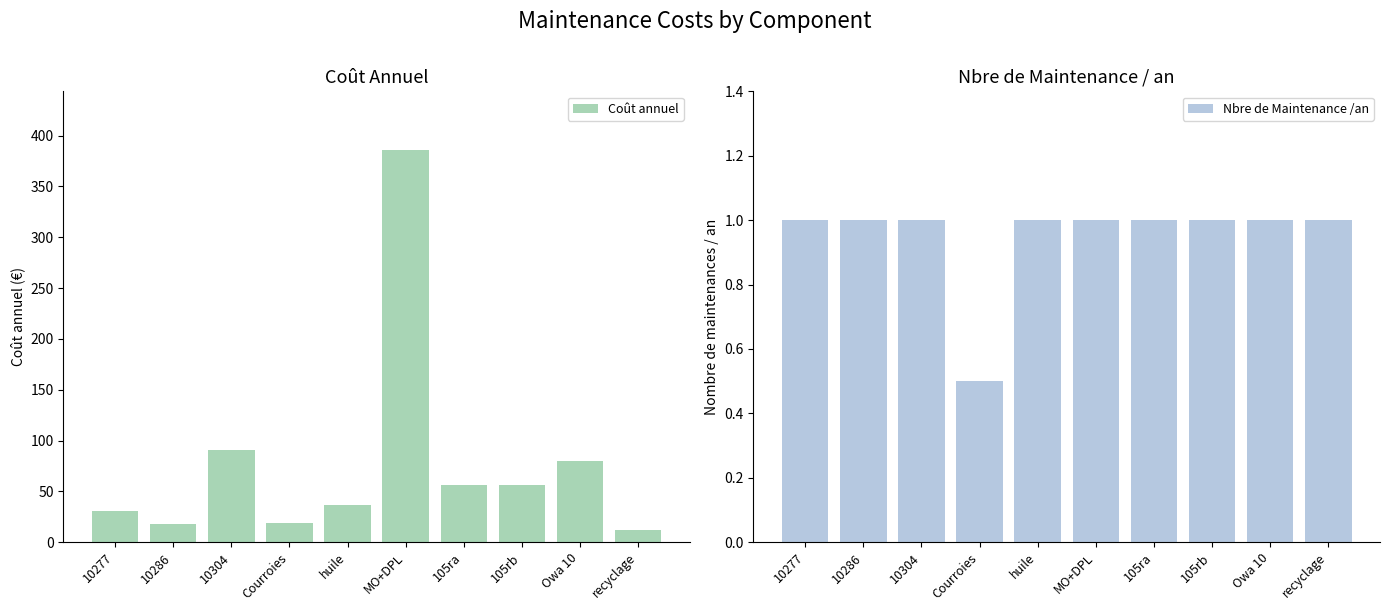

How many Nbre de Maintenance /an values are between 1 and 2?

9